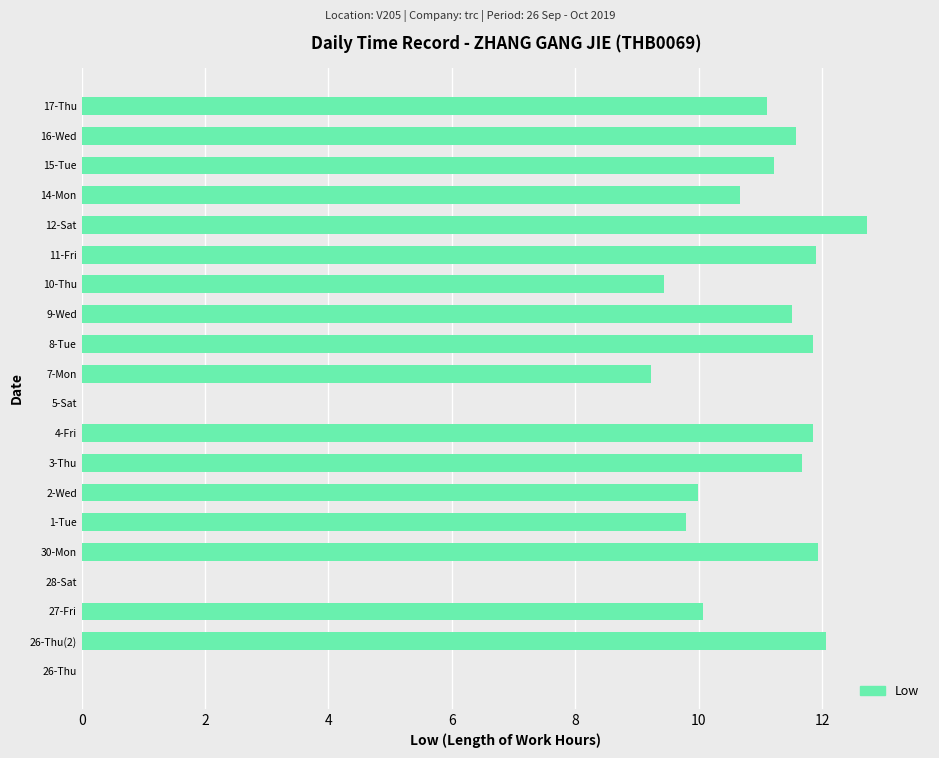

Count the number of values greater than 11.

11